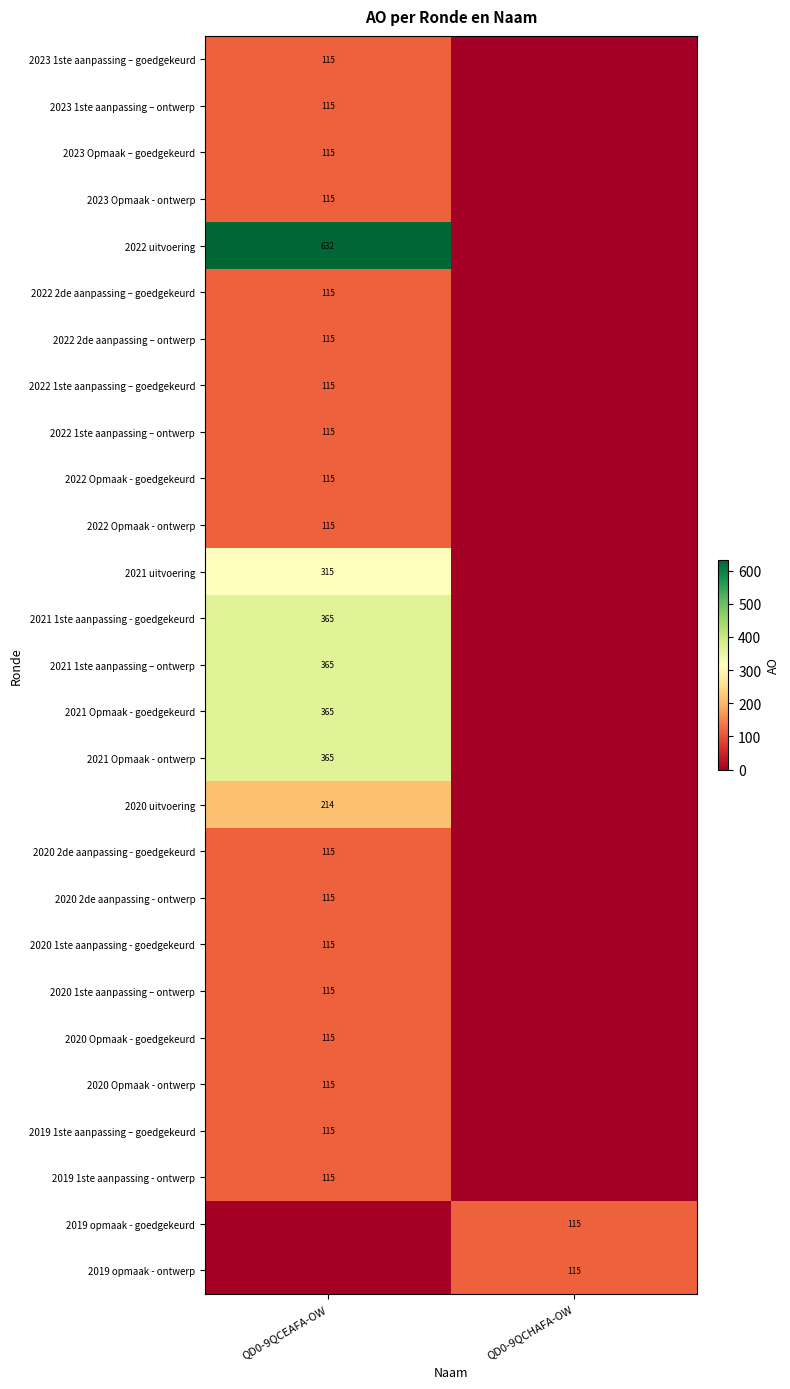

Is it true that 2020 uitvoering equals 333 at QD0-9QCEAFA-OW?

False